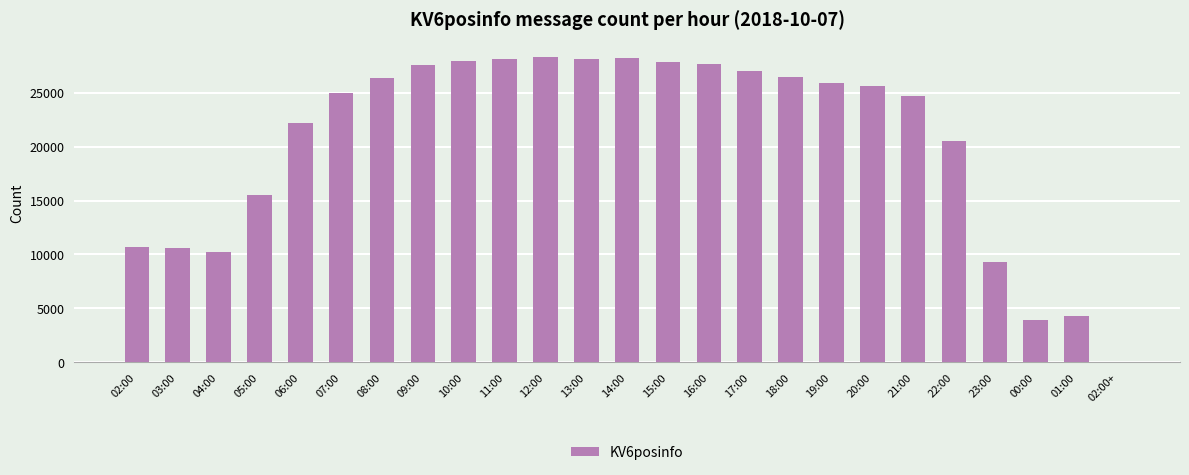

Where is the data nearest to the value 14149?

05:00